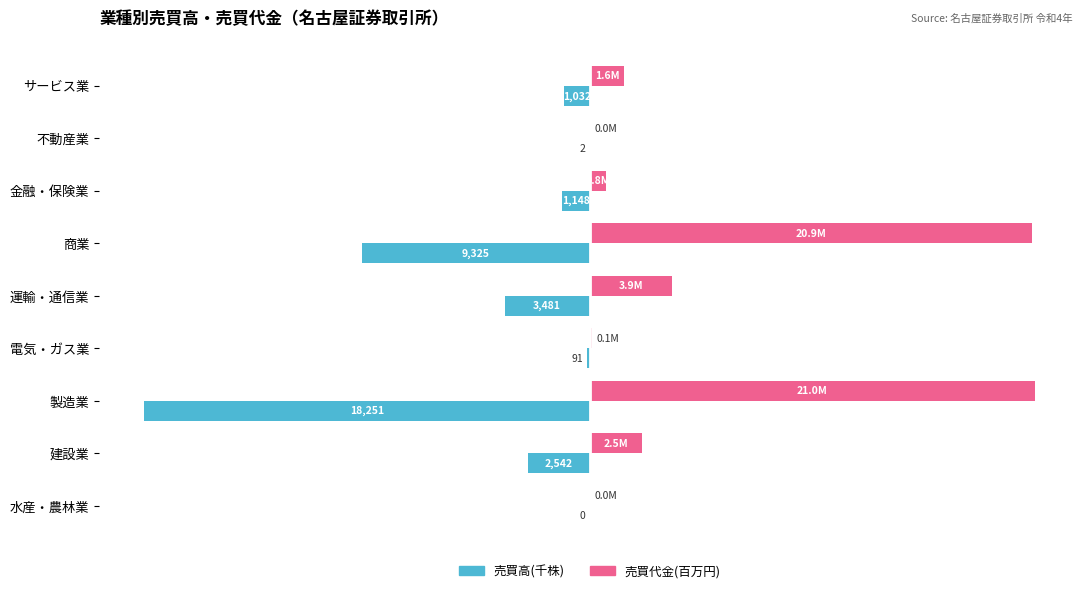

What are all the series names shown in the legend?

売買高(千株), 売買代金(百万円)